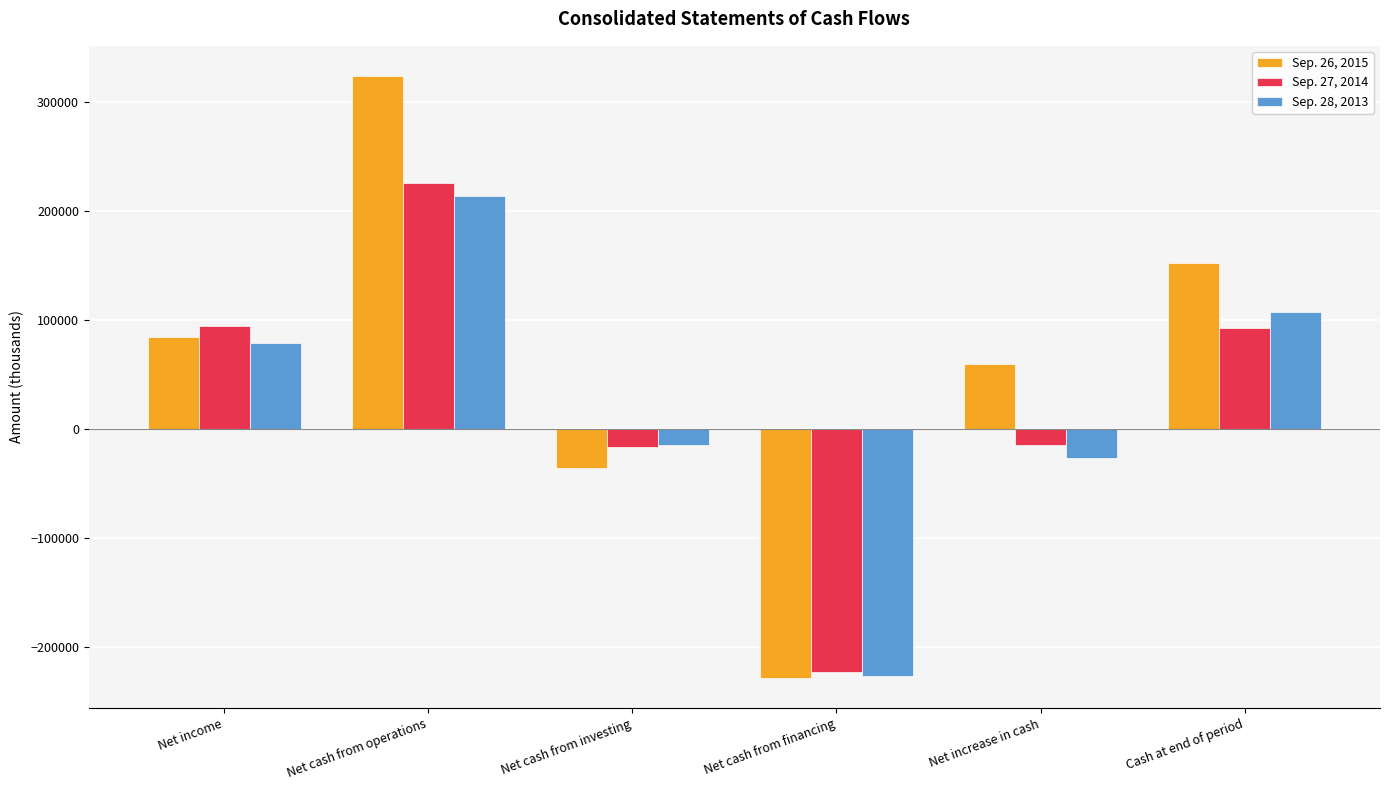

Rank the categories by Sep. 28, 2013 value from highest to lowest.

Net cash from operations, Cash at end of period, Net income, Net cash from investing, Net increase in cash, Net cash from financing